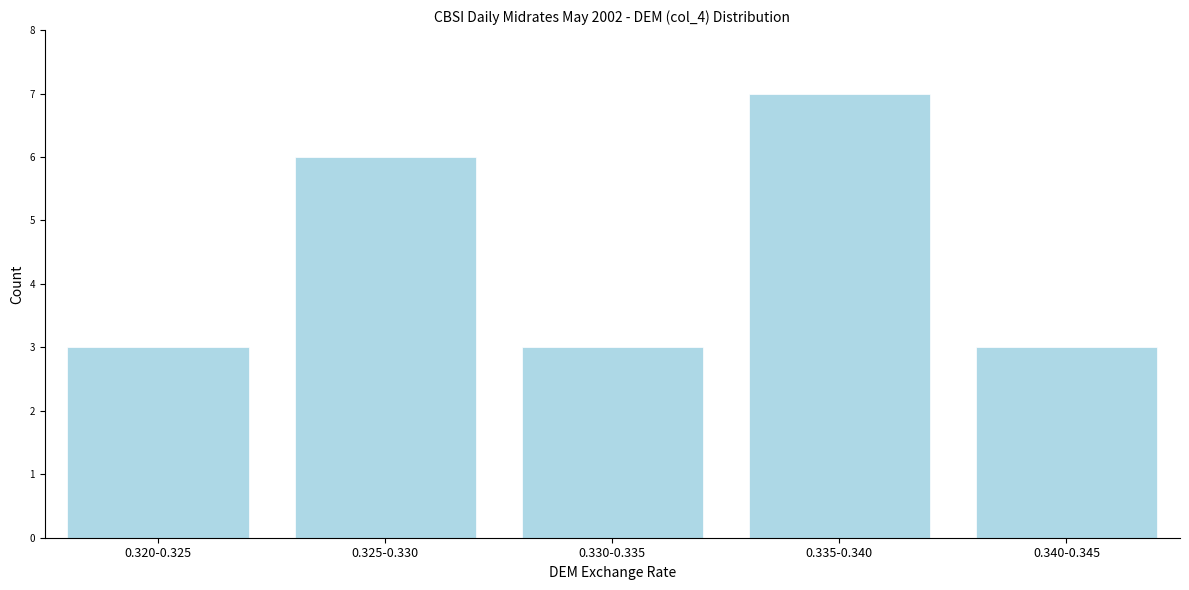

Reading left to right, transcribe all the data shown in this chart.

0.320-0.325=3	0.325-0.330=6	0.330-0.335=3	0.335-0.340=7	0.340-0.345=3